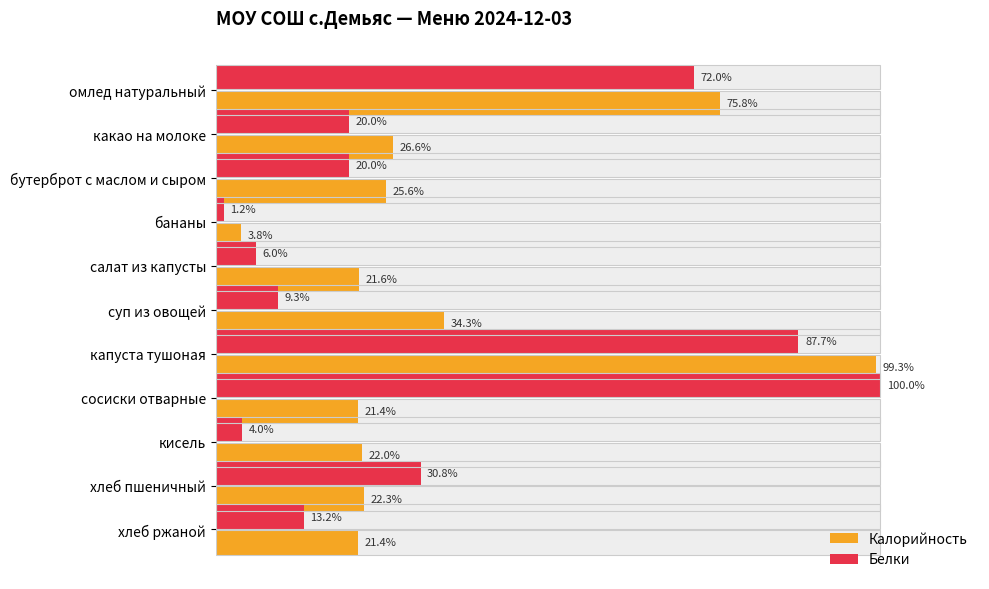

What are all the series names shown in the legend?

Калорийность, Белки